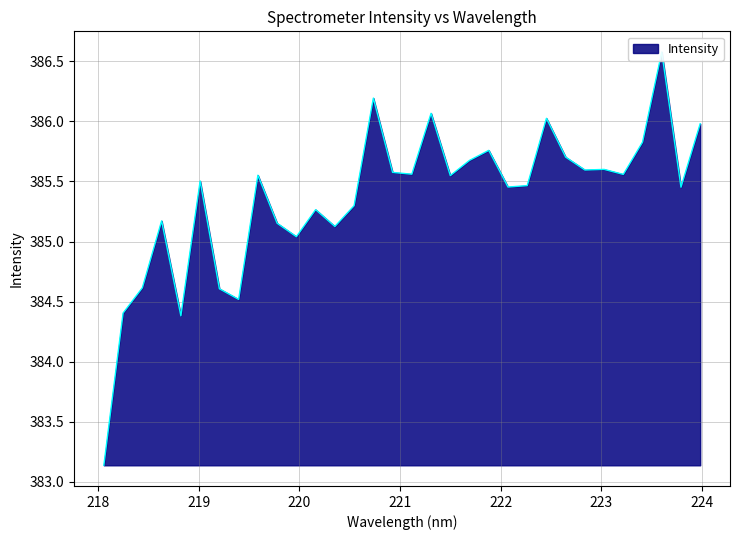

Approximately how many times larger is the value at 222.6447 compared to 222.4538?

1.0